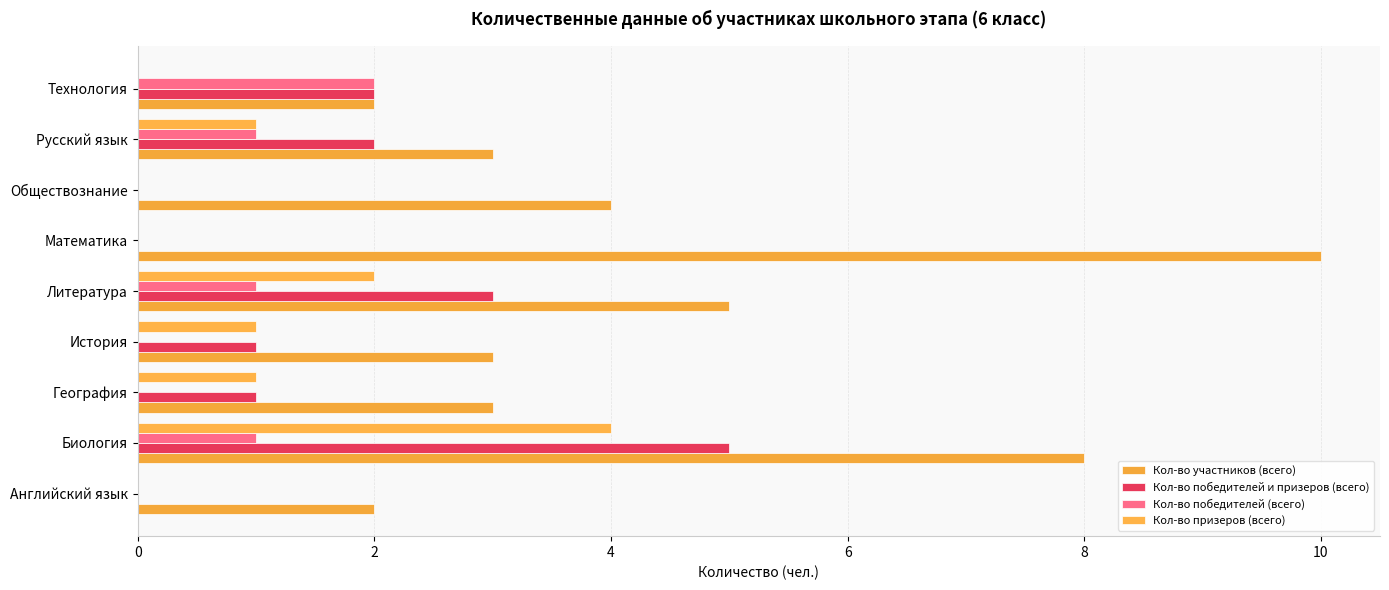

How many data points does each series have?

9